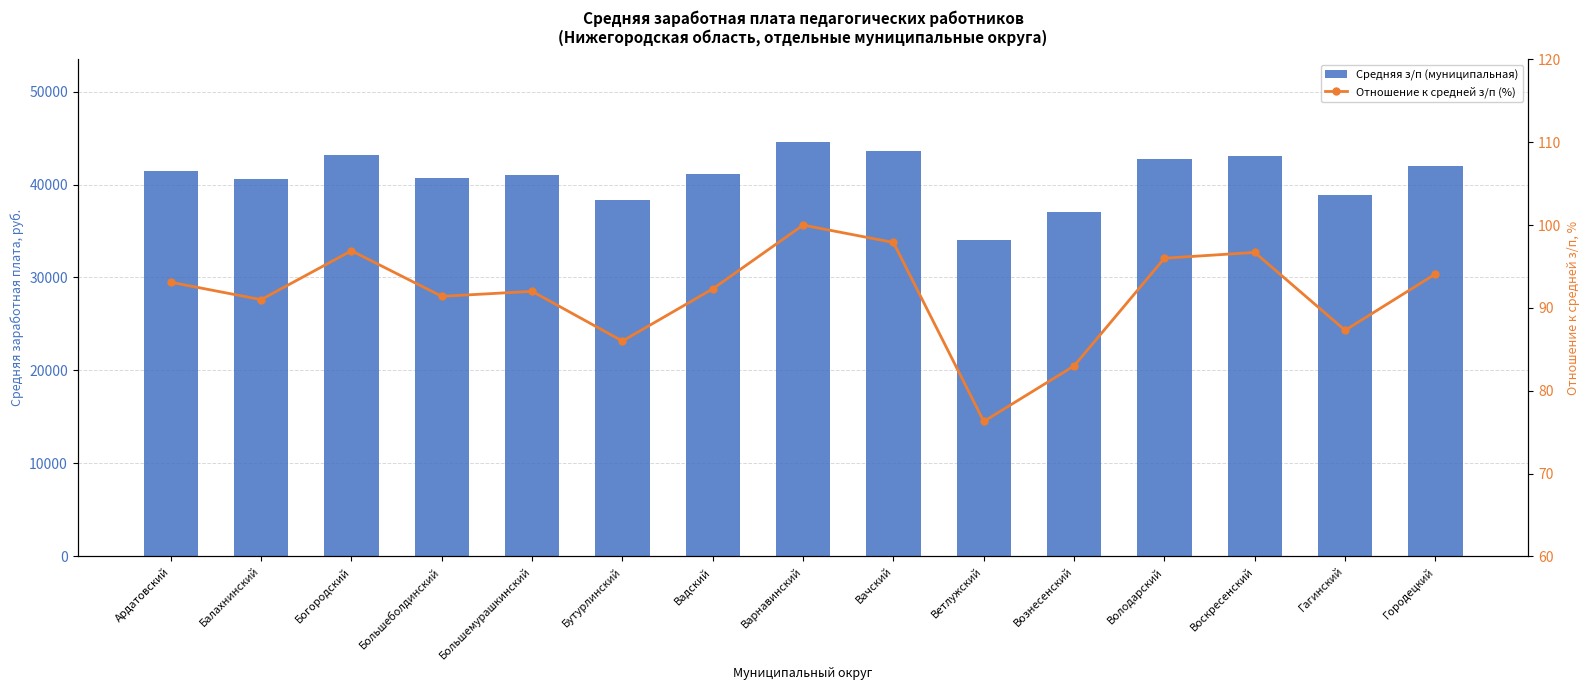

How many data points does each series have?

15